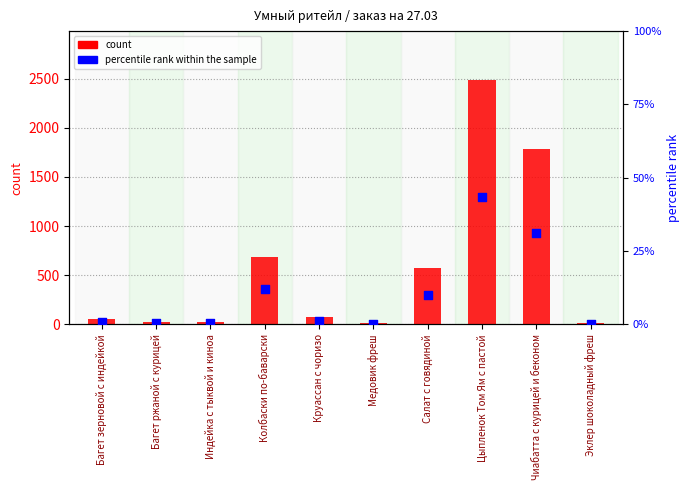

Which series reaches the maximum Y coordinate?

count